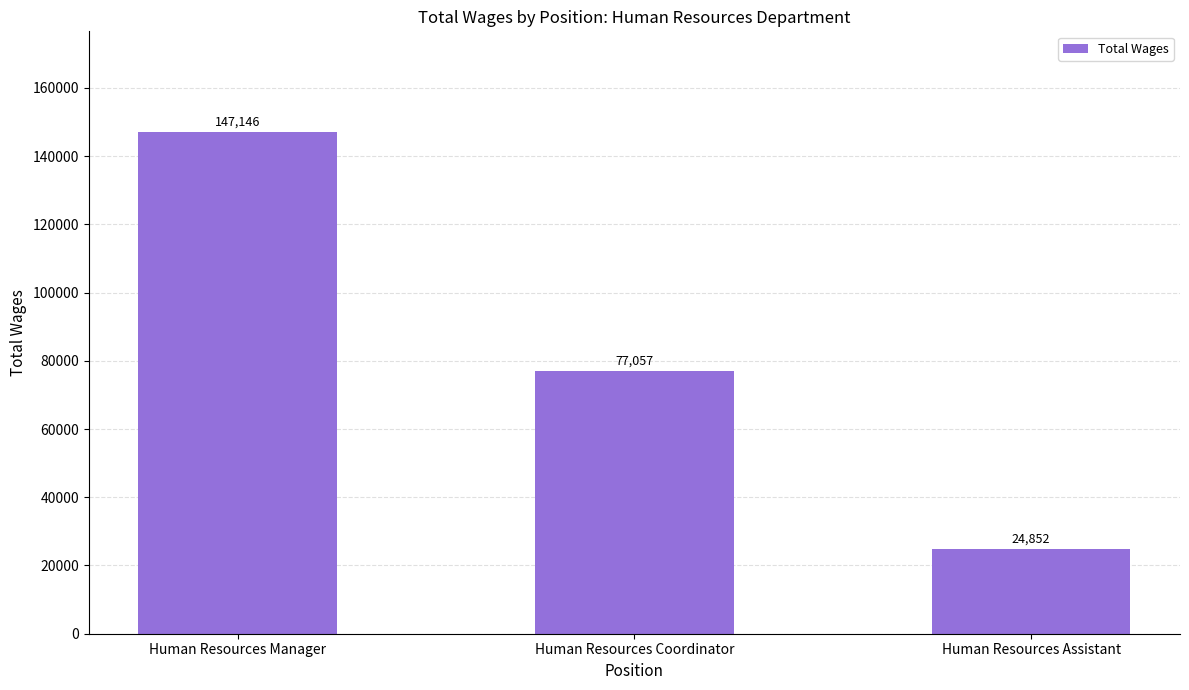

Where does the data first go above 77057?

Human Resources Manager